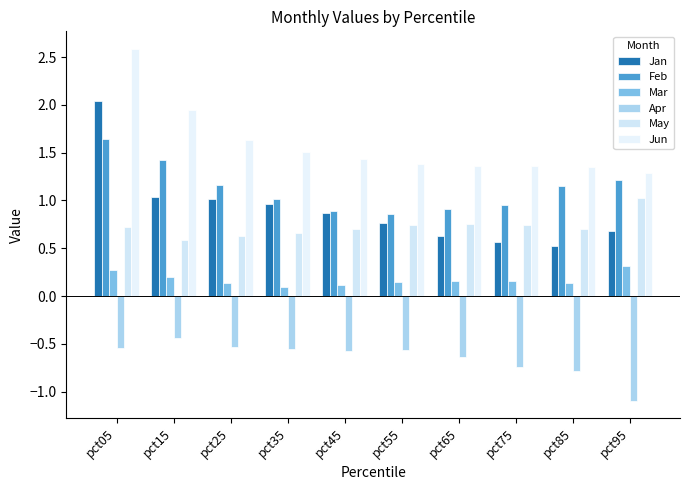

Which series has the largest total across all categories?

Jun